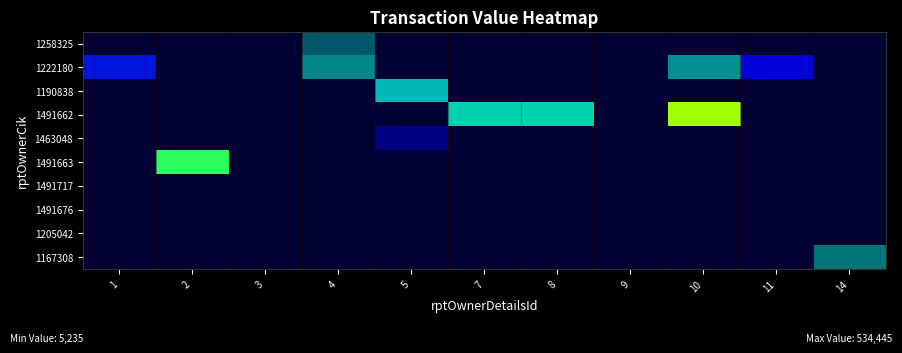

Reading right to left, transcribe all the data shown in this chart.

1258325: 14=52.4	11=52.4	10=52.4	9=52.4	8=52.4	7=52.4	5=52.4	4=49160.0	3=52.4	2=52.4	1=52.4
1222180: 14=52.4	11=16020.0	10=84120.0	9=52.4	8=52.4	7=52.4	5=52.4	4=77680.0	3=52.4	2=52.4	1=26000.0
1190838: 14=52.4	11=52.4	10=52.4	9=52.4	8=52.4	7=52.4	5=125883.0	4=52.4	3=52.4	2=52.4	1=52.4
1491662: 14=52.4	11=52.4	10=534445.0	9=52.4	8=161289.0	7=158540.0	5=52.4	4=52.4	3=52.4	2=52.4	1=52.4
1463048: 14=52.4	11=52.4	10=52.4	9=52.4	8=52.4	7=52.4	5=8450.0	4=52.4	3=5235.0	2=52.4	1=52.4
1491663: 14=52.4	11=52.4	10=52.4	9=52.4	8=52.4	7=52.4	5=52.4	4=52.4	3=52.4	2=316842.0	1=52.4
1491717: 14=52.4	11=52.4	10=52.4	9=52.4	8=52.4	7=52.4	5=52.4	4=52.4	3=52.4	2=52.4	1=52.4
1491676: 14=52.4	11=52.4	10=52.4	9=52.4	8=52.4	7=52.4	5=52.4	4=52.4	3=52.4	2=52.4	1=52.4
1205042: 14=52.4	11=52.4	10=52.4	9=52.4	8=52.4	7=52.4	5=52.4	4=52.4	3=52.4	2=52.4	1=52.4
1167308: 14=65000.0	11=52.4	10=52.4	9=52.4	8=52.4	7=52.4	5=52.4	4=52.4	3=52.4	2=52.4	1=52.4